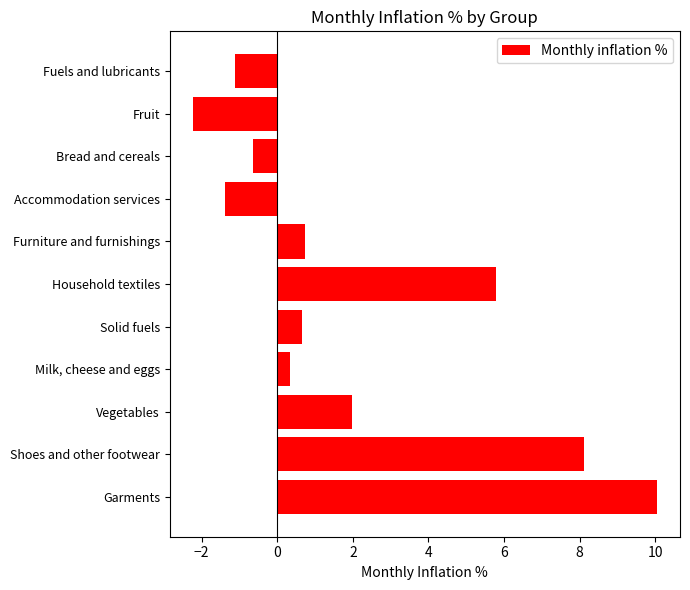

What is the average value?

2.0